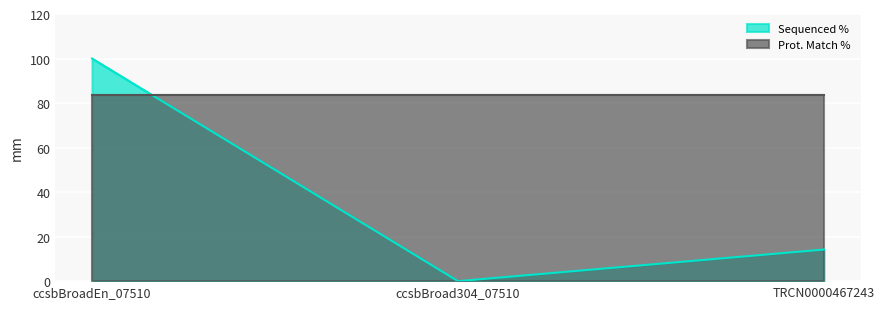

Is it true that the value at ccsbBroadEn_07510 is 44.4?

False